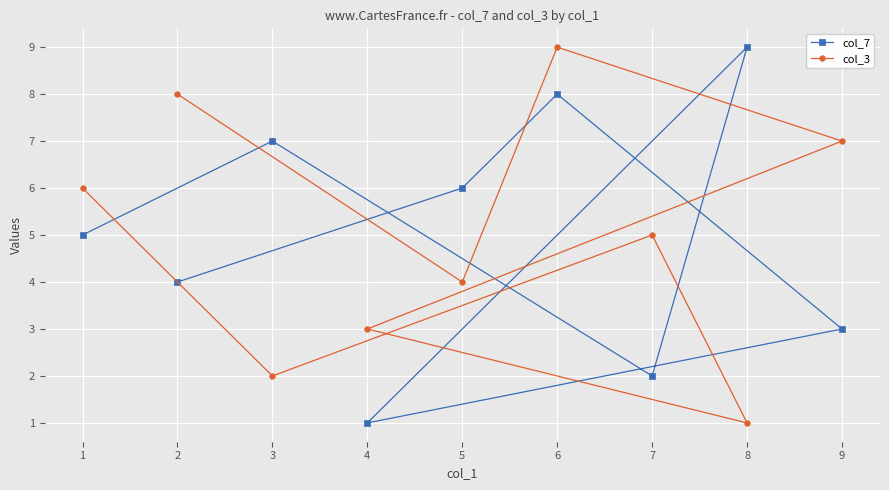

What is the sum of all col_7 values?

45